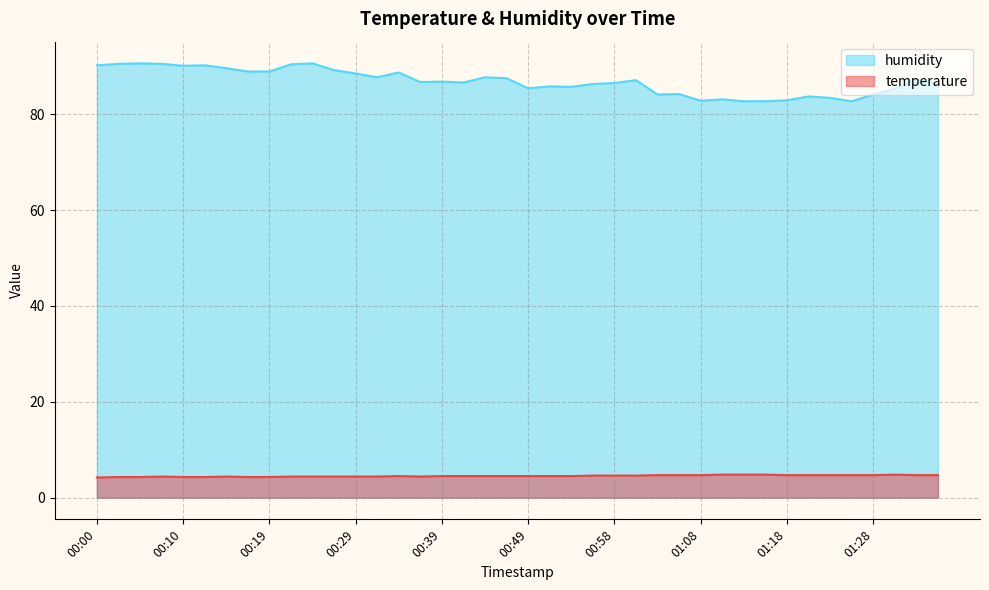

What is the label of the 2nd point from the right?

01:32